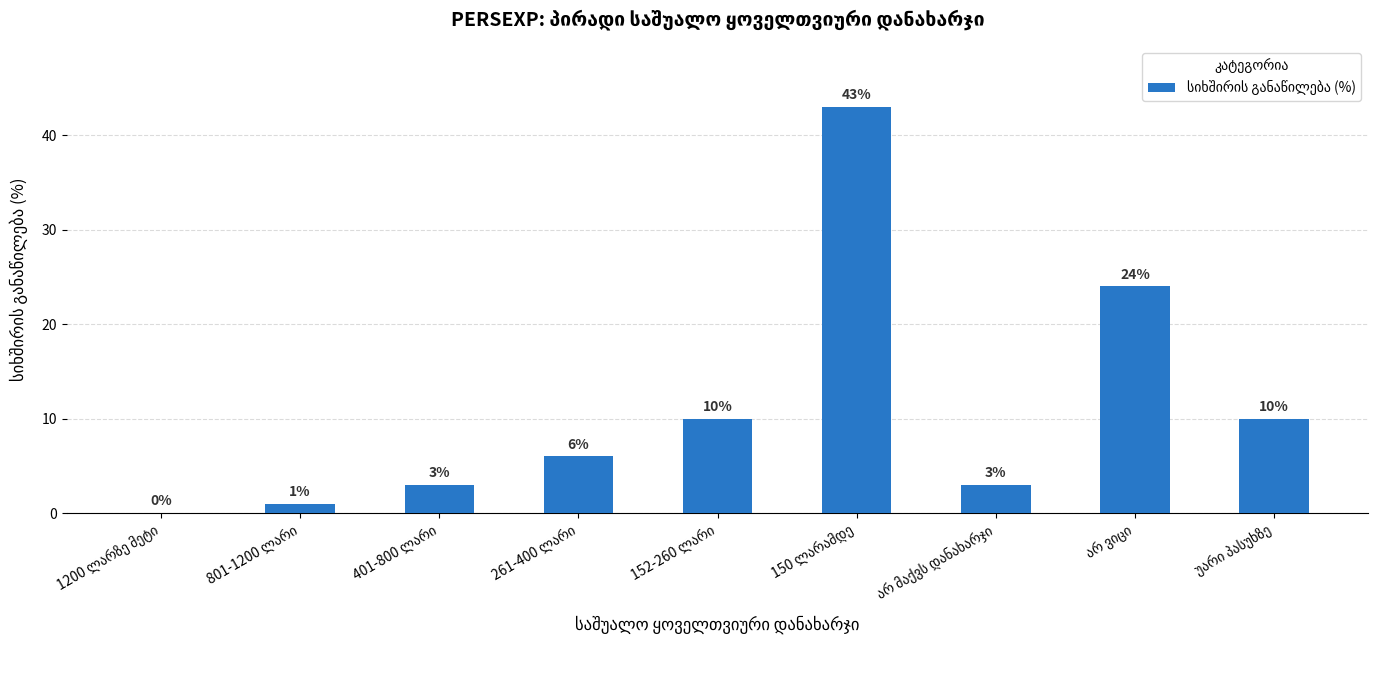

What is the maximum value shown in the chart?

43